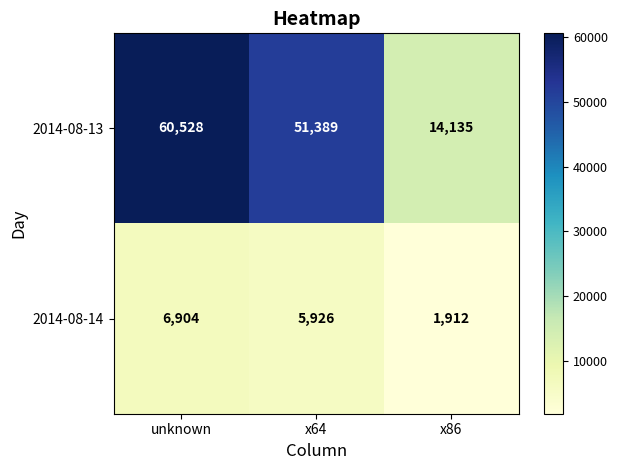

How many categories are shown in the chart?

3